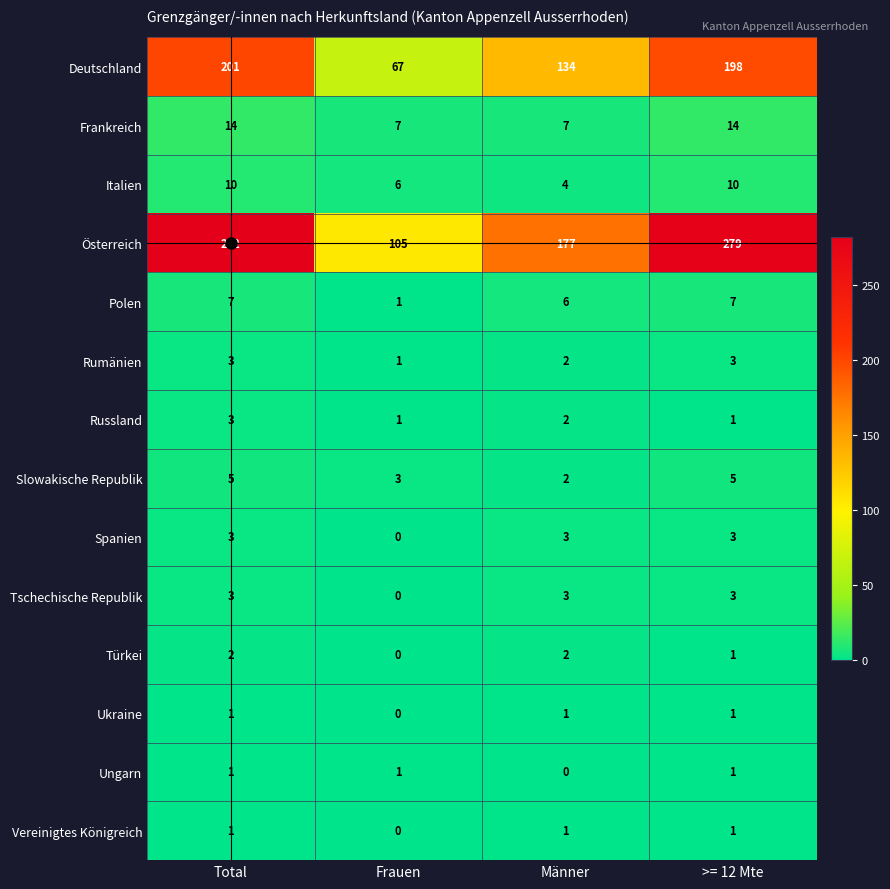

Which category has the highest value across all series?

Total